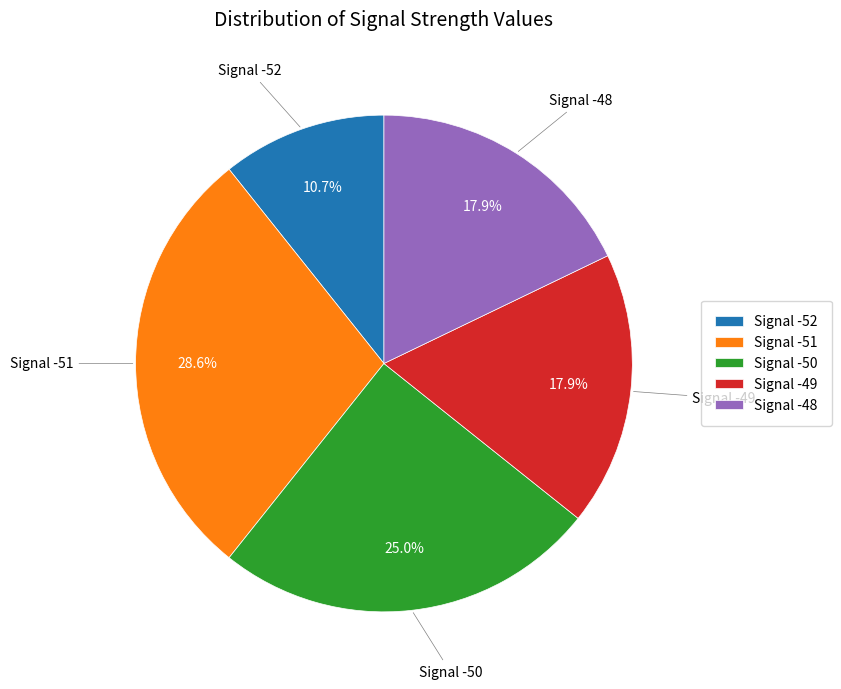

Is Signal -51 the majority of the pie?

No